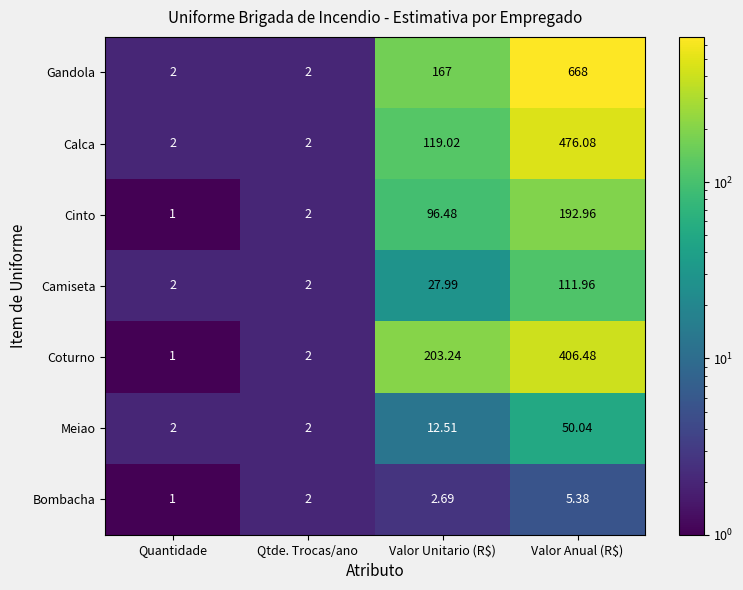

Which series changed the most between Qtde. Trocas/ano and Valor Unitario (R$)?

Coturno